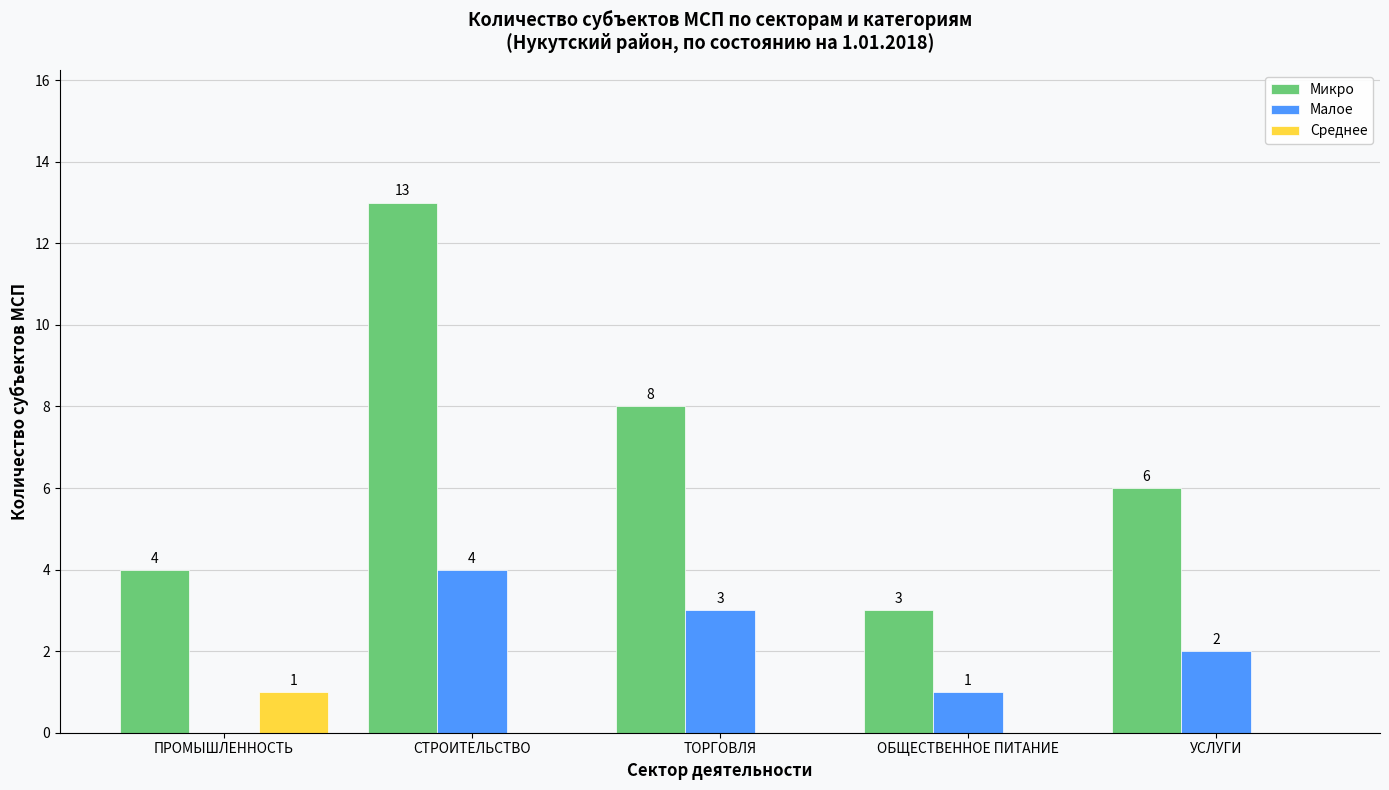

Which series changed the most between ПРОМЫШЛЕННОСТЬ and ТОРГОВЛЯ?

Микро